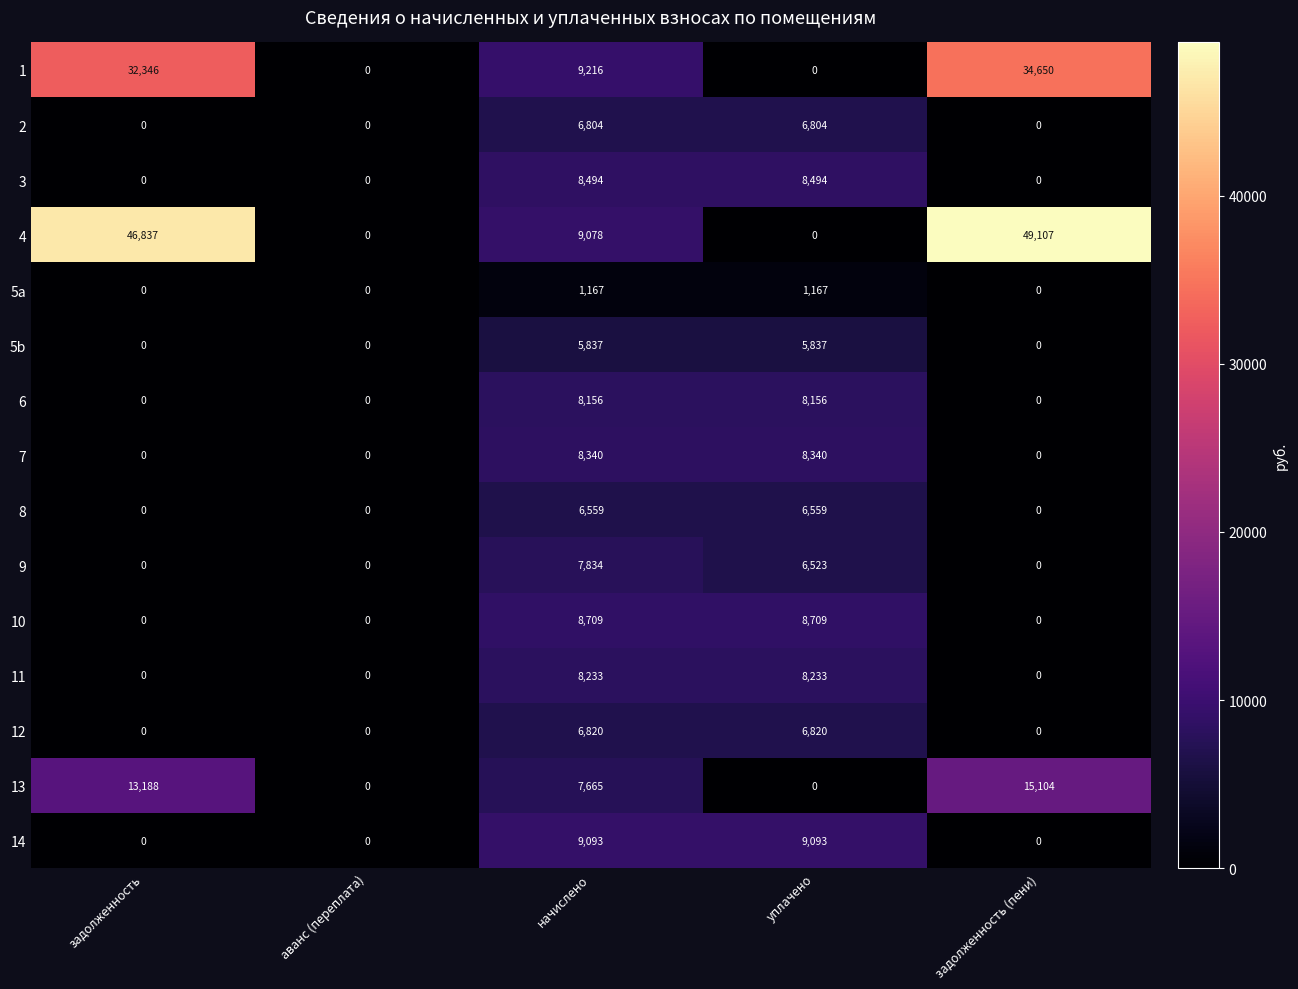

Between уплачено and задолженность (пени), which series saw the biggest shift?

4